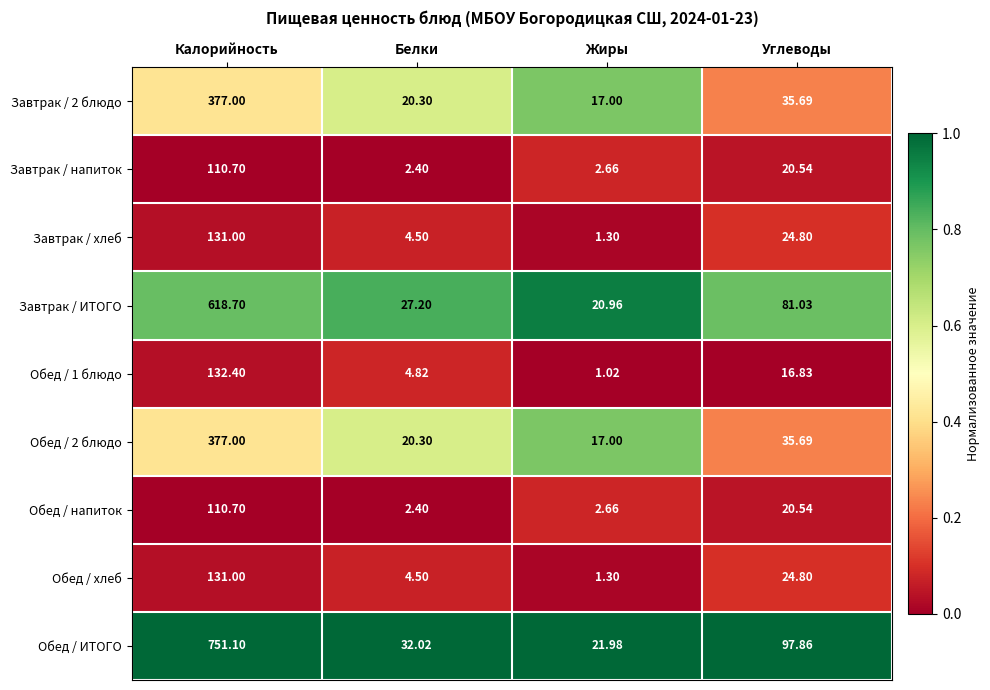

Which series has the widest spread of values?

Обед / ИТОГО